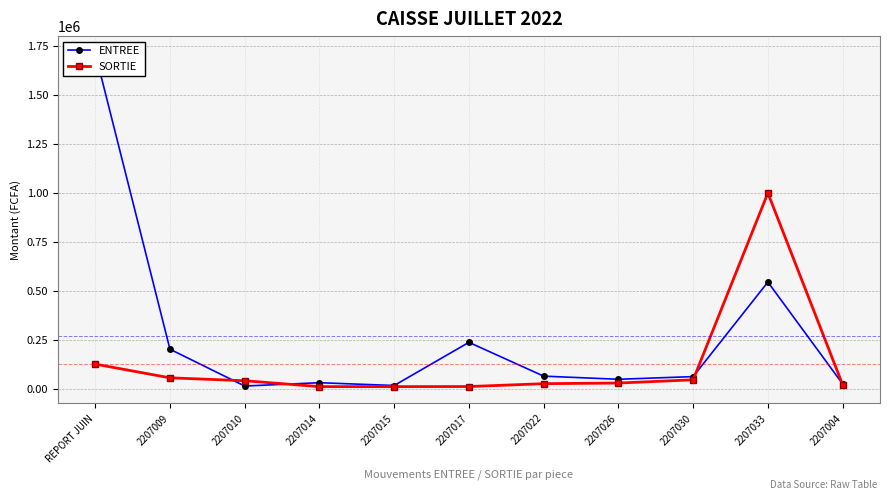

What is the maximum value for SORTIE?

1000000